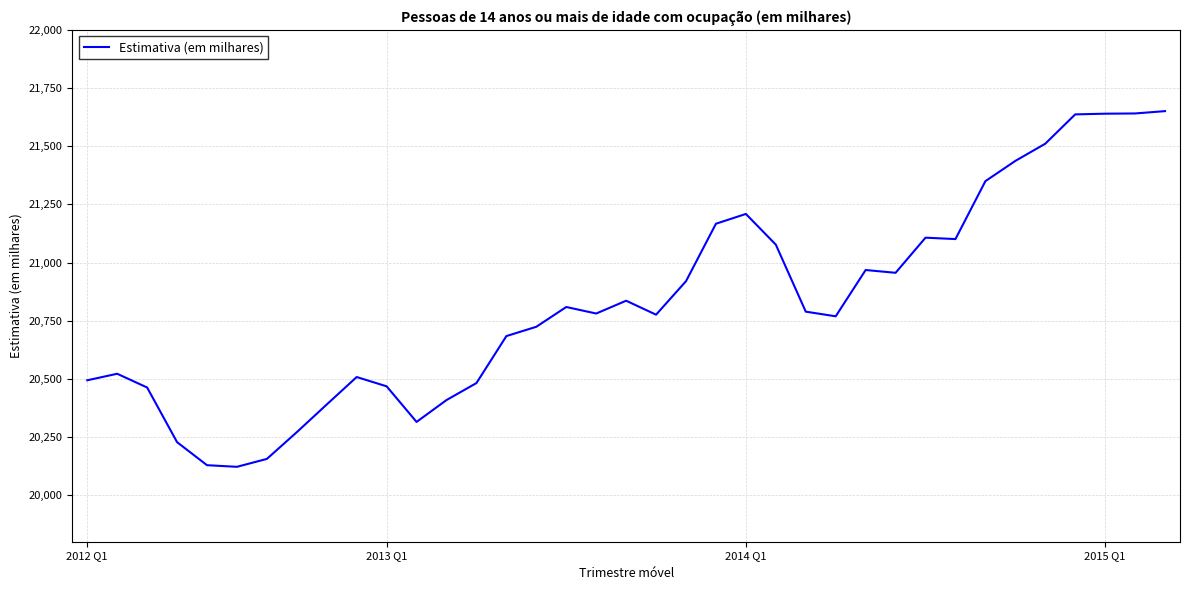

What is the greatest value displayed?

21651